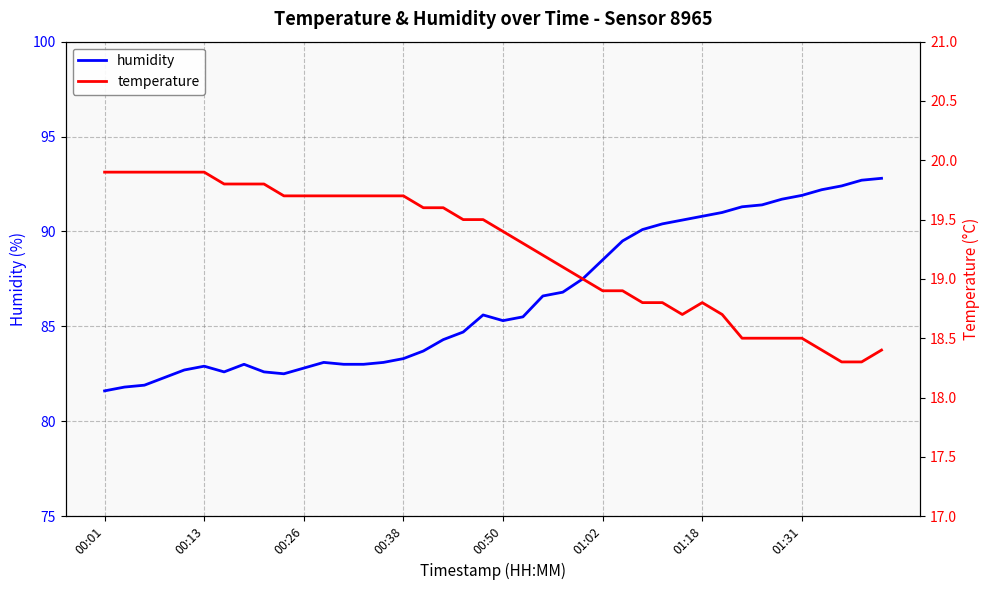

True or false: humidity has a value of 83.3 at 00:38.

True